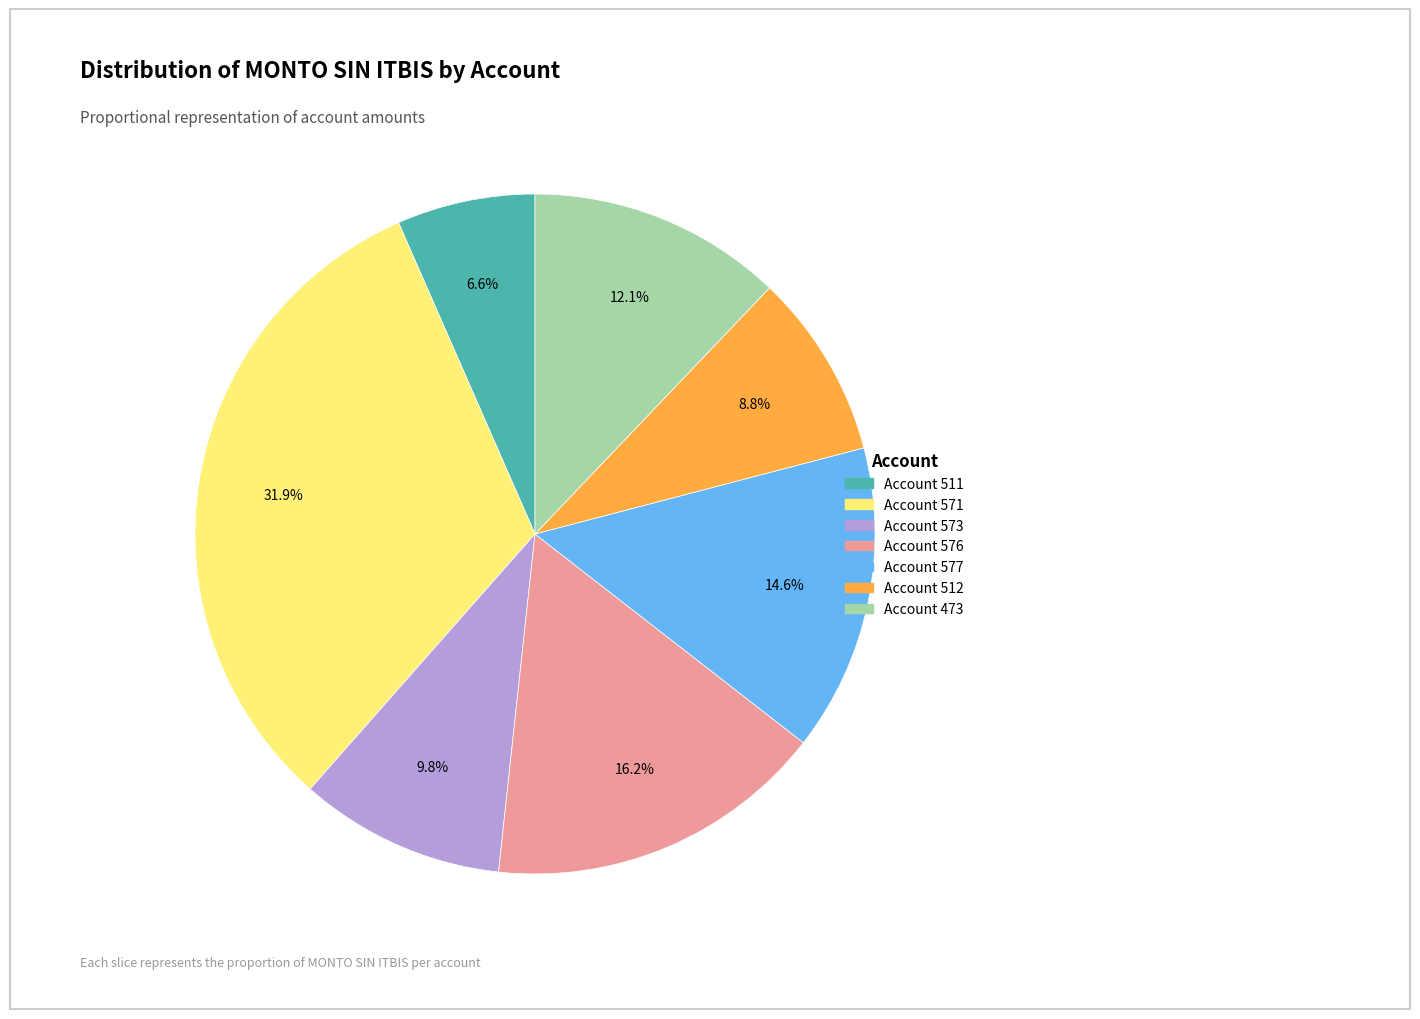

Count the number of slices in the pie.

7